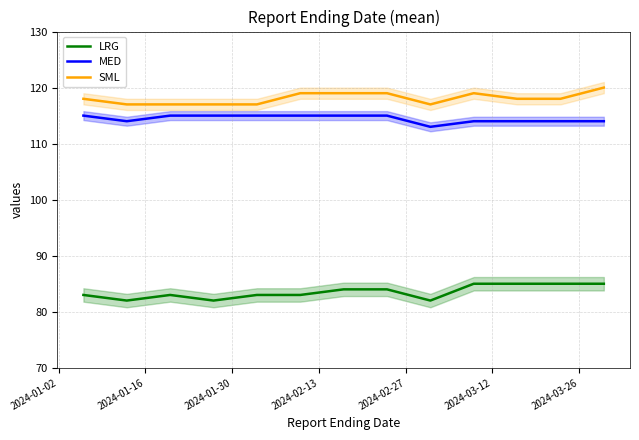

What is the average value of the MED series?

114